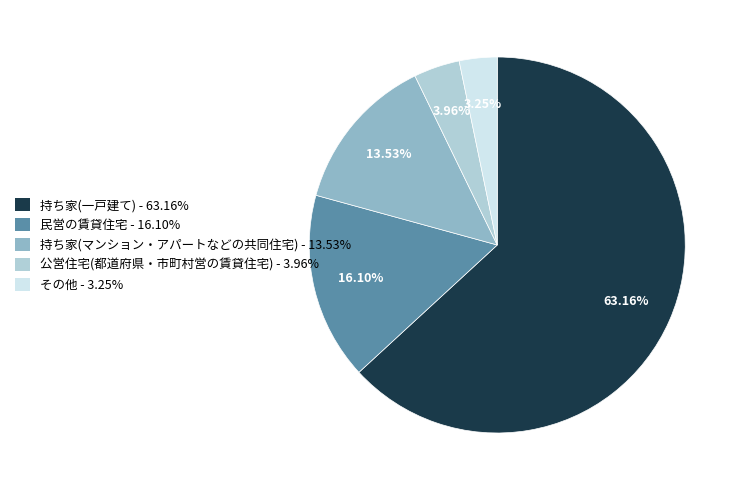

True or false: 民営の賃貸住宅 accounts for 16% of the total.

True